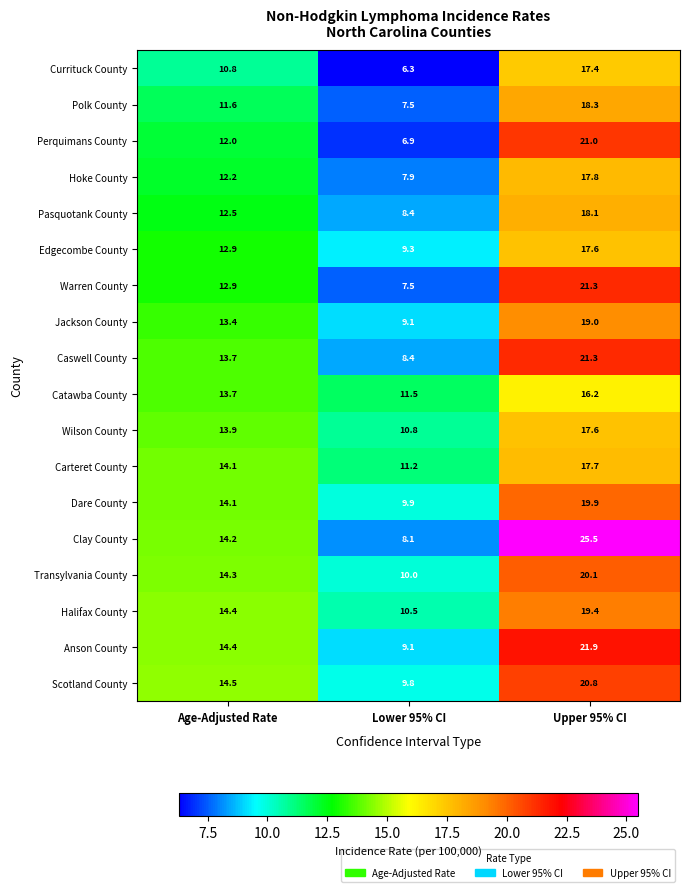

The Transylvania County series shows 31.6 at Upper 95% CI. True or false?

False